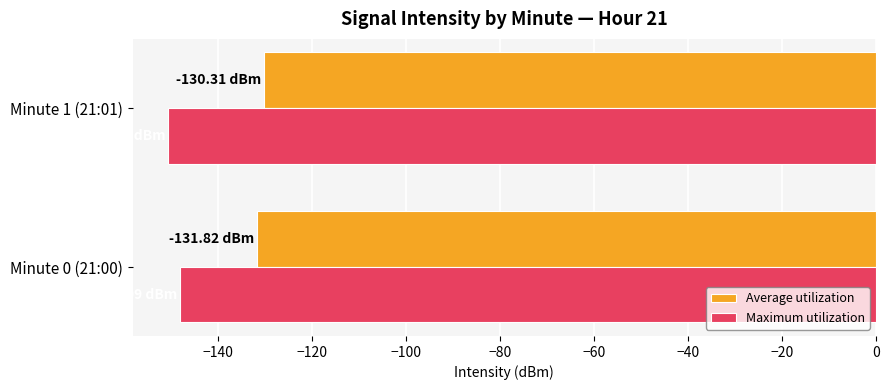

Rank the series at Minute 0 (21:00) from highest to lowest value.

Average utilization, Maximum utilization